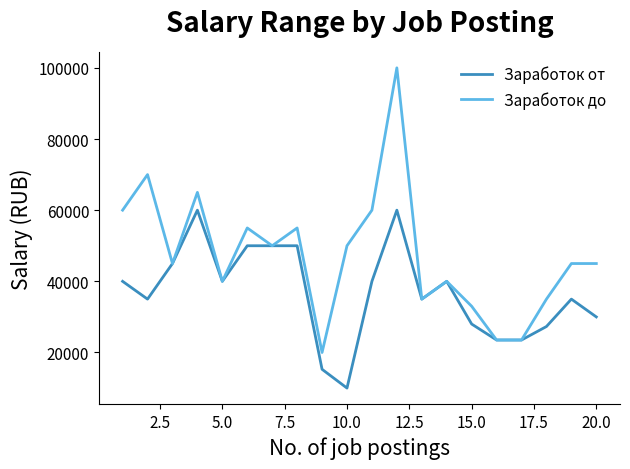

At how many categories does at least one series exceed 78092?

1